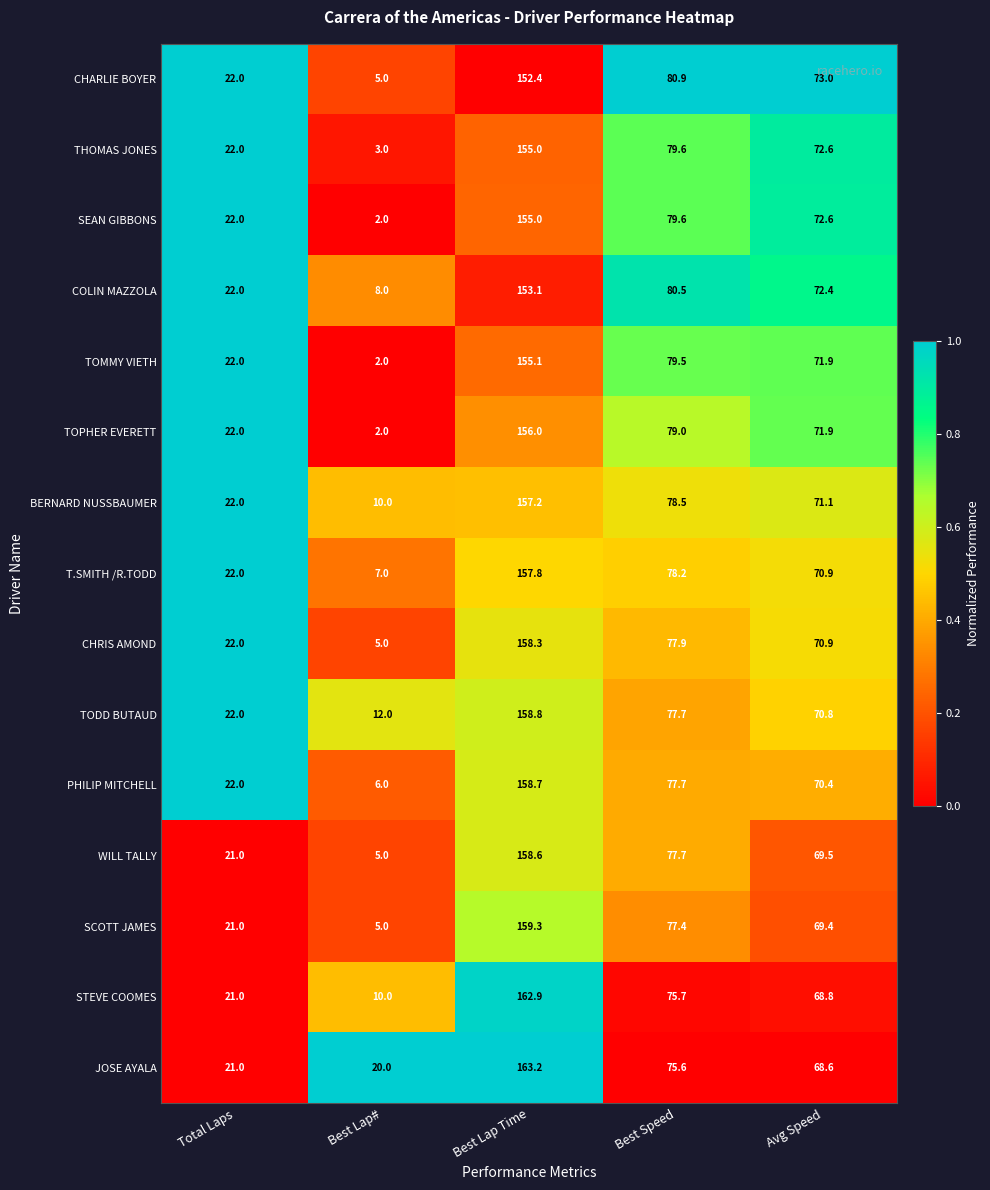

Which series changed the most between Total Laps and Avg Speed?

CHARLIE BOYER